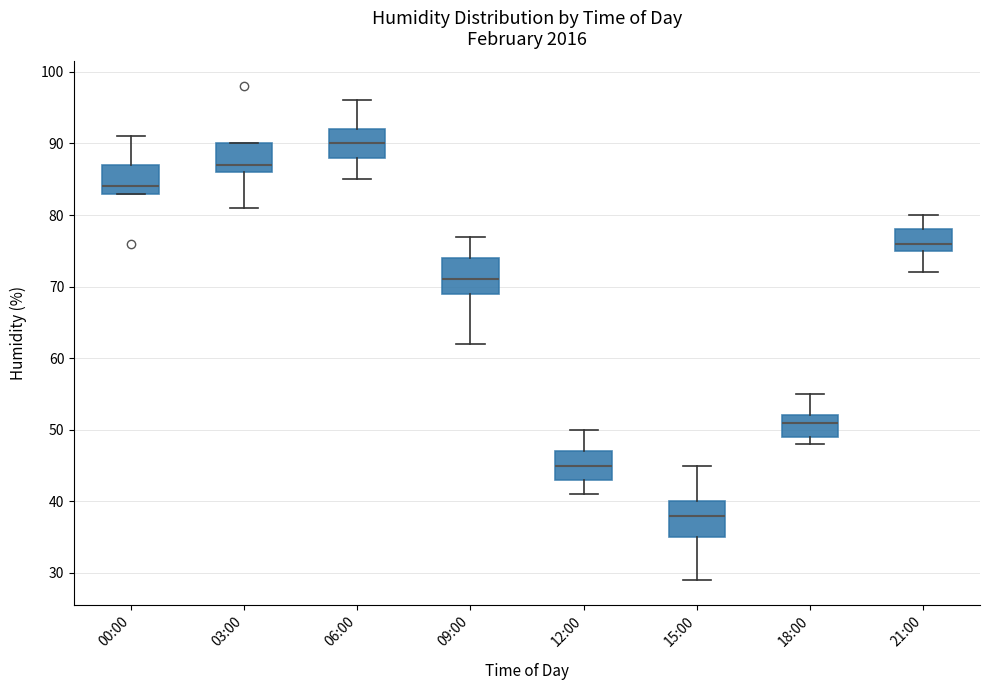

Reading left to right, read every box against the y-axis: the position of its median line, the range the box covers, and the ends of its whiskers. The values are not printed on the chart, so give them approximately, as read against the axis.

00:00: median 84, box 83 to 87, whiskers 83 to 91
03:00: median 87, box 86 to 90, whiskers 81 to 90
06:00: median 90, box 88 to 92, whiskers 85 to 96
09:00: median 71, box 69 to 74, whiskers 62 to 77
12:00: median 45, box 43 to 47, whiskers 41 to 50
15:00: median 38, box 35 to 40, whiskers 29 to 45
18:00: median 51, box 49 to 52, whiskers 48 to 55
21:00: median 76, box 75 to 78, whiskers 72 to 80